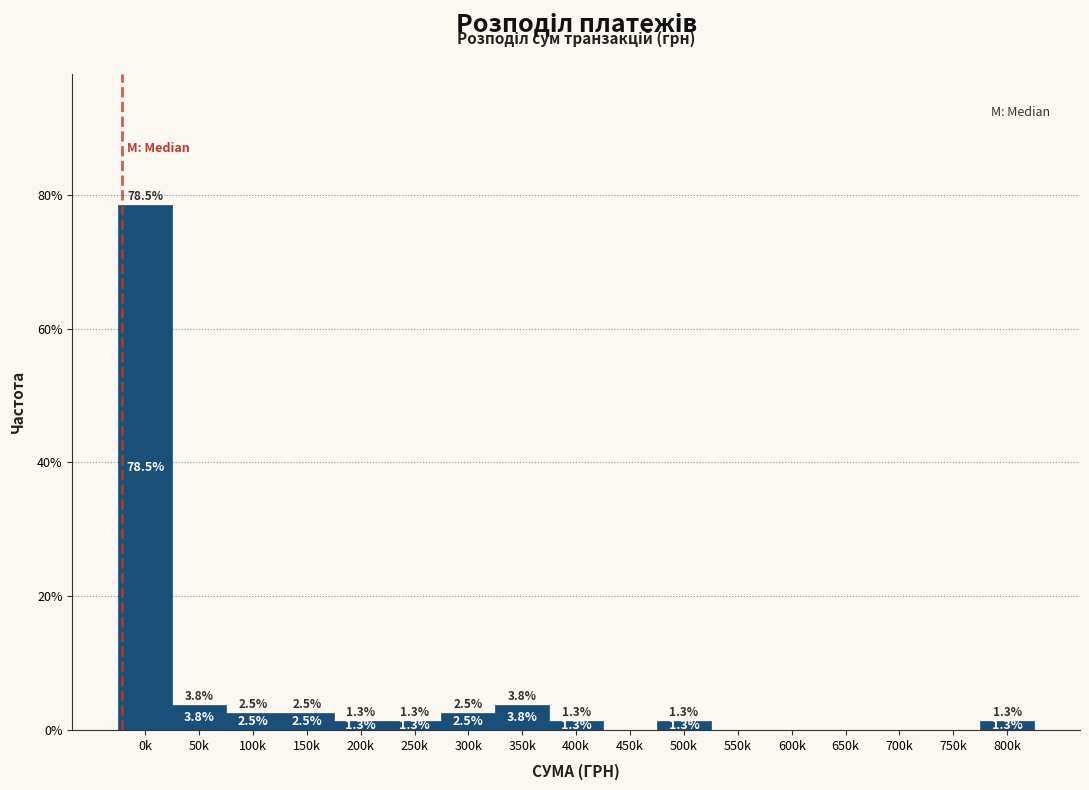

Reading left to right, what are all the values shown in this chart?

0k=78.5	50k=3.8	100k=2.5	150k=2.5	200k=1.3	250k=1.3	300k=2.5	350k=3.8	400k=1.3	450k=0.0	500k=1.3	550k=0.0	600k=0.0	650k=0.0	700k=0.0	750k=0.0	800k=1.3